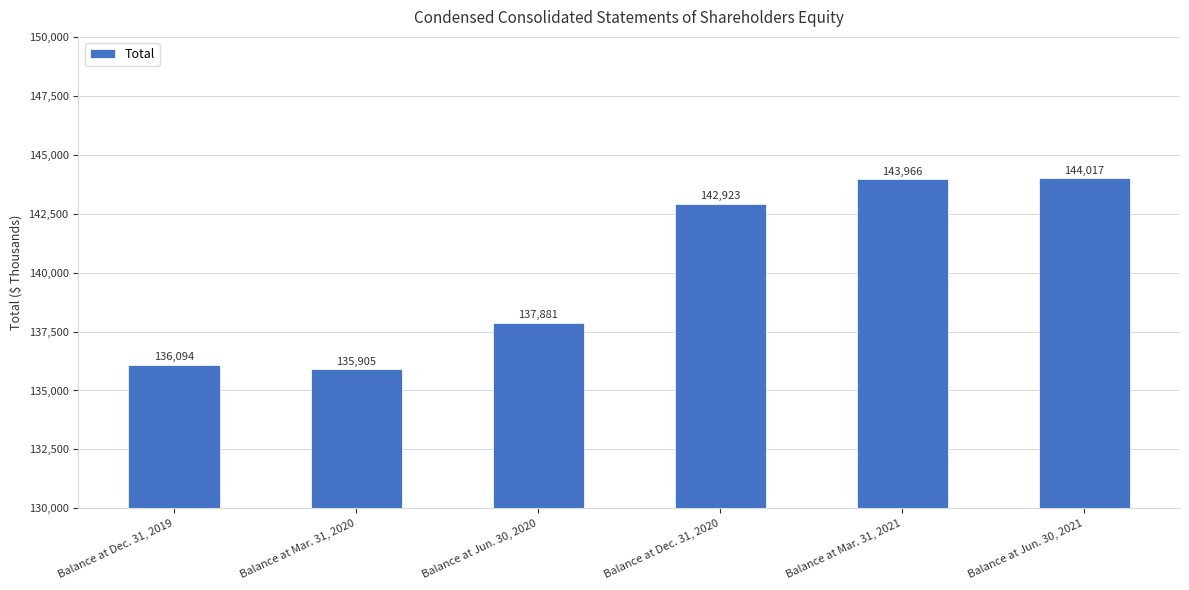

How many bars are there in total?

6